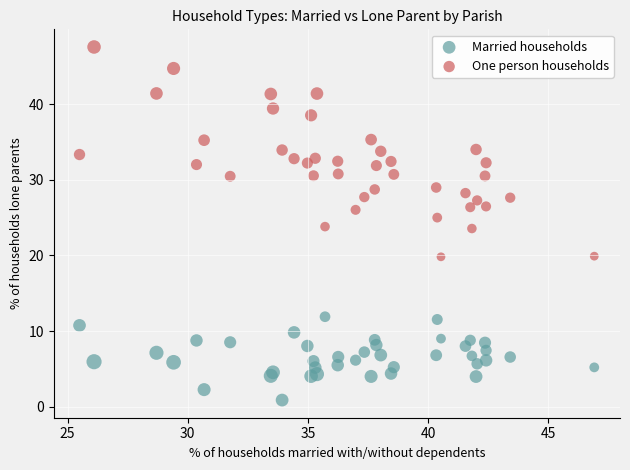

Which series reaches the maximum Y coordinate?

One person households